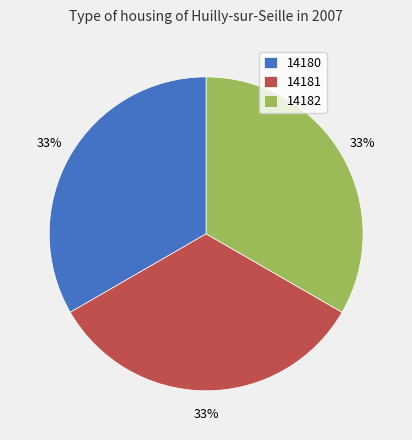

To the nearest percent, what is the combined percentage of 14181 and 14182?

67%